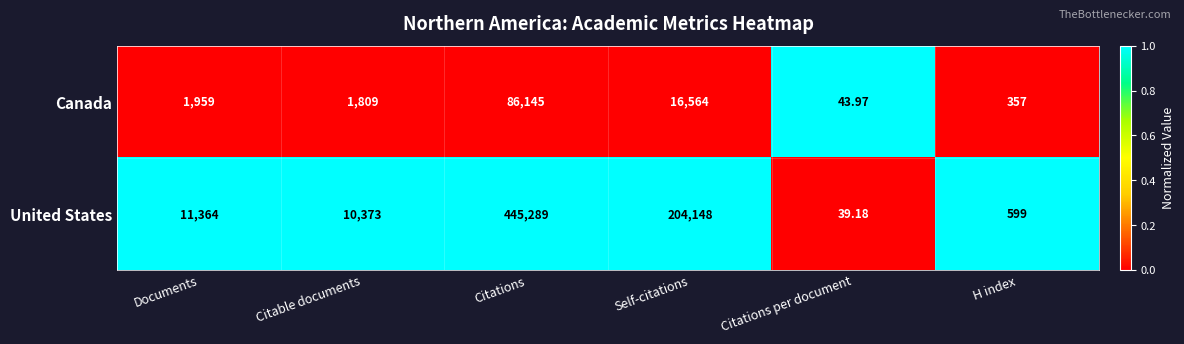

Which series has the widest spread of values?

United States